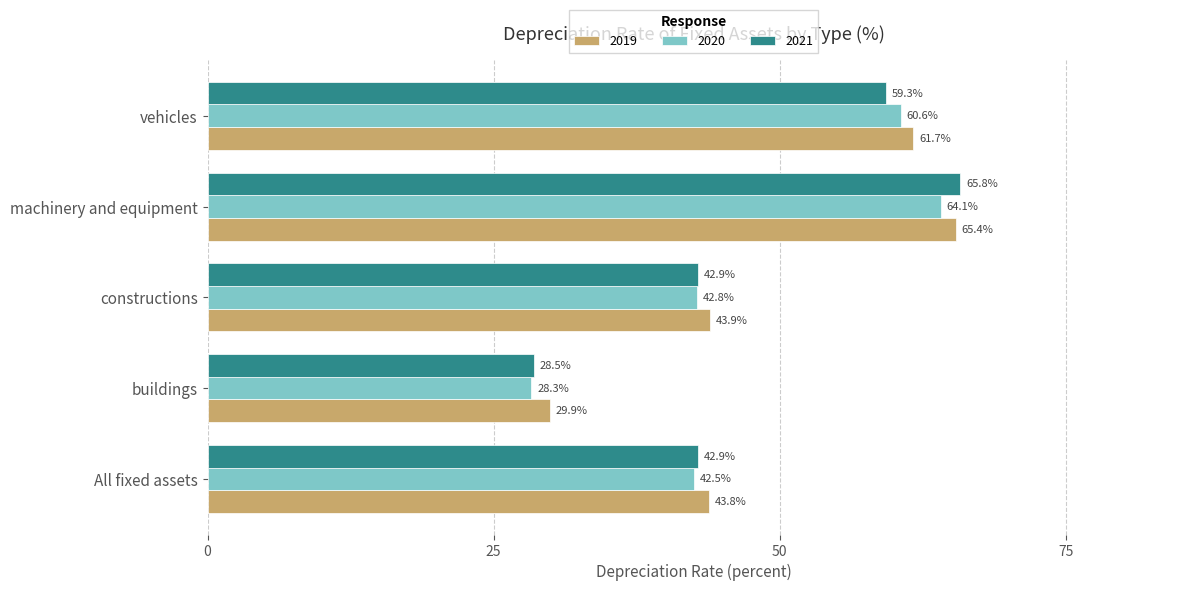

List the series in order of their overall mean, highest first.

2019, 2021, 2020